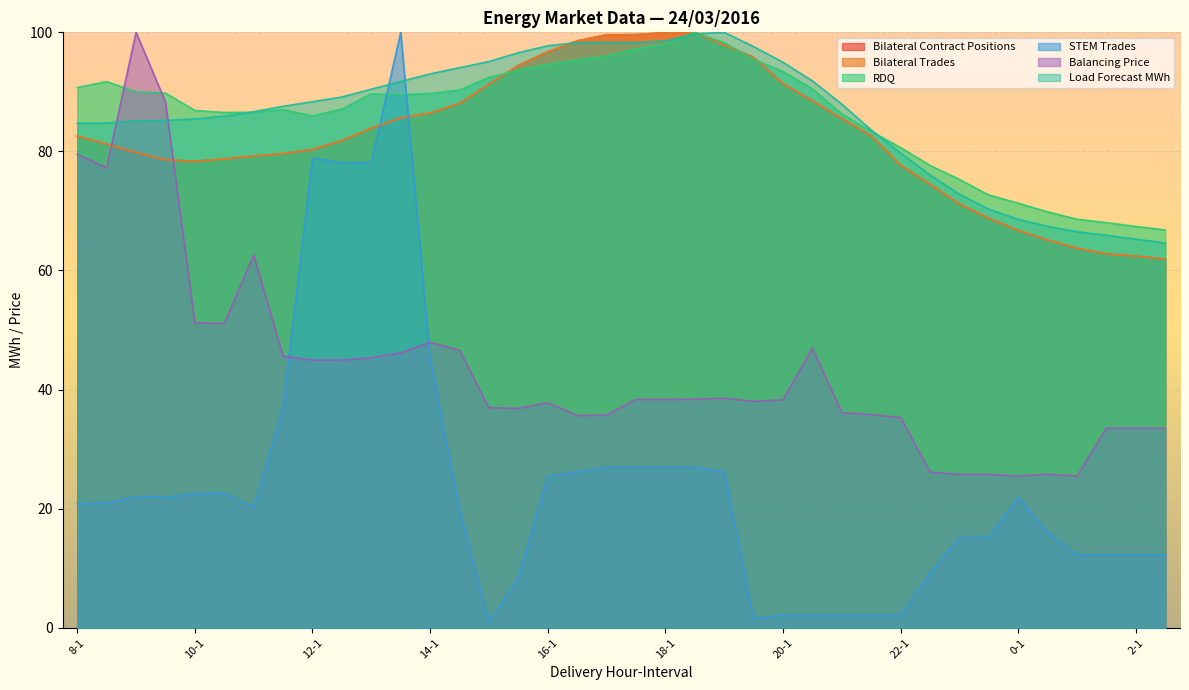

What is the label of the 38th point from the right?

8-1